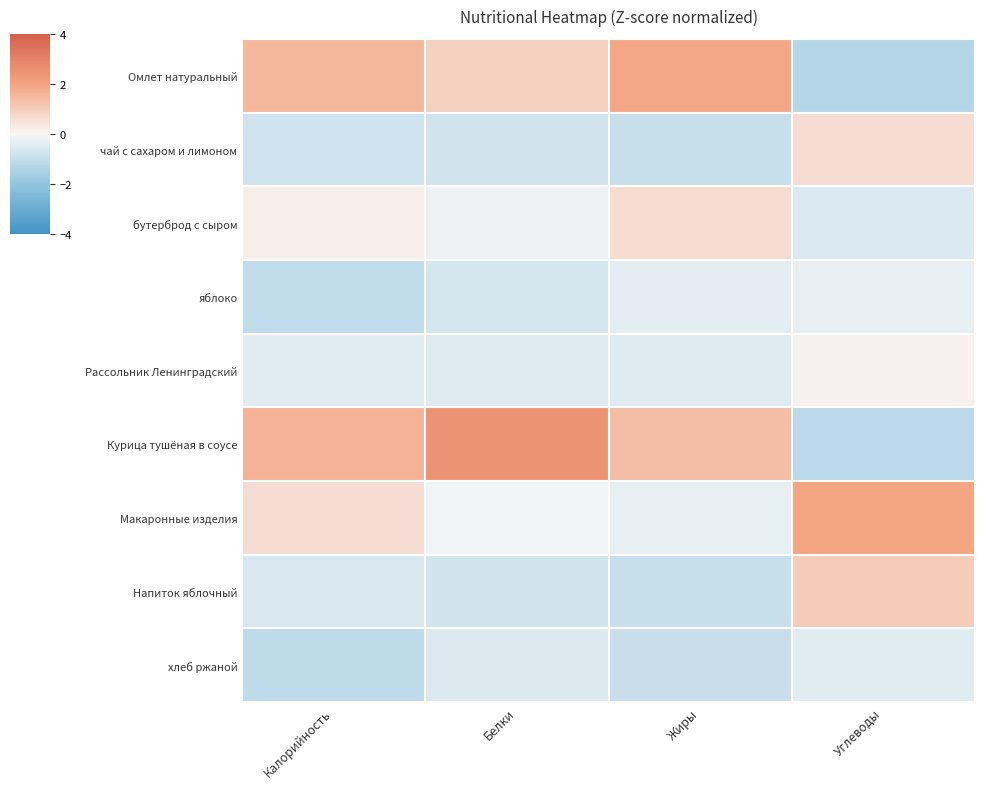

Between Калорийность and Углеводы, which series saw the biggest shift?

Омлет натуральный